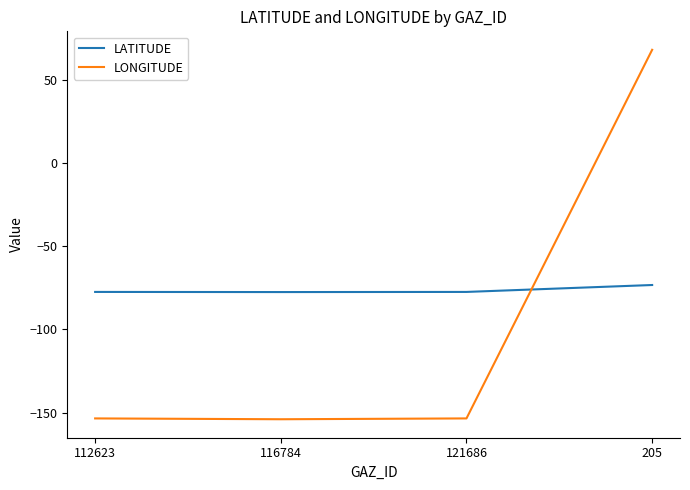

How many interior local valleys does the LATITUDE series have?

1